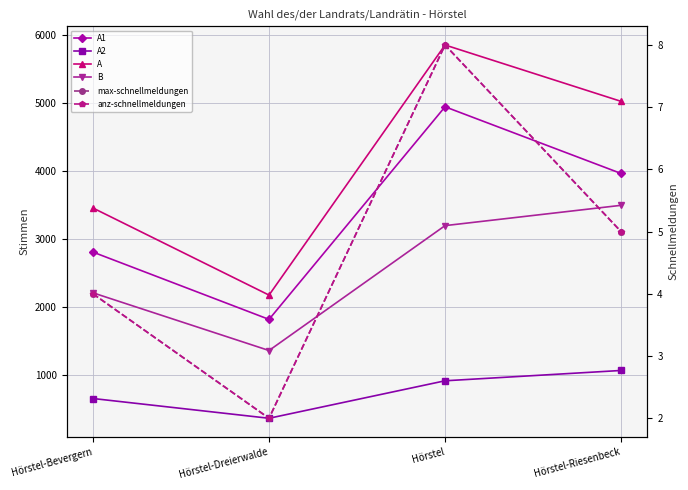

True or false: A1 has a value of 2805 at Hörstel-Bevergern.

True